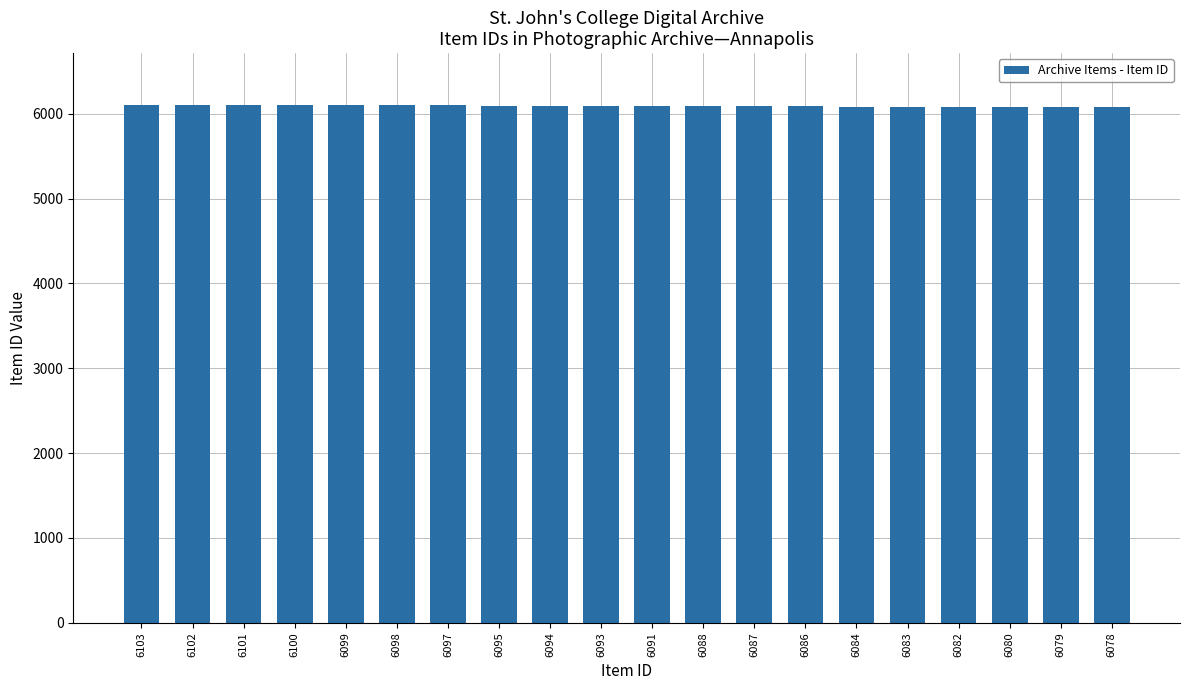

What is the difference between the maximum and minimum values?

25